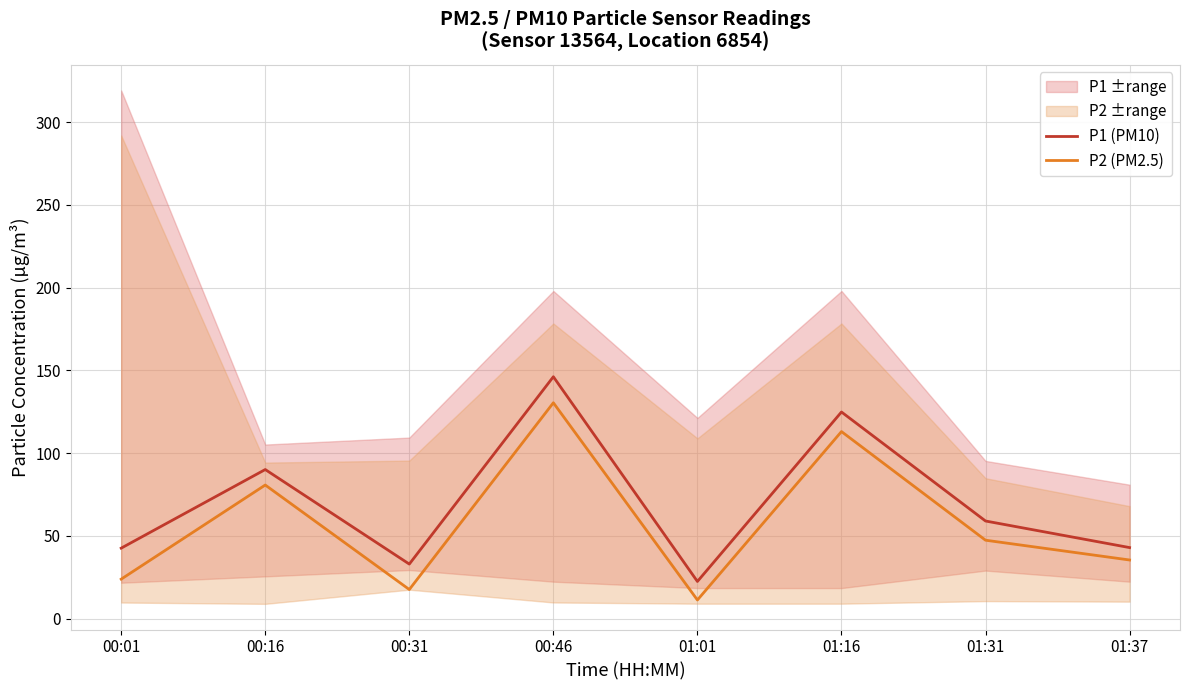

Is this an area chart (filled region under the line)?

No